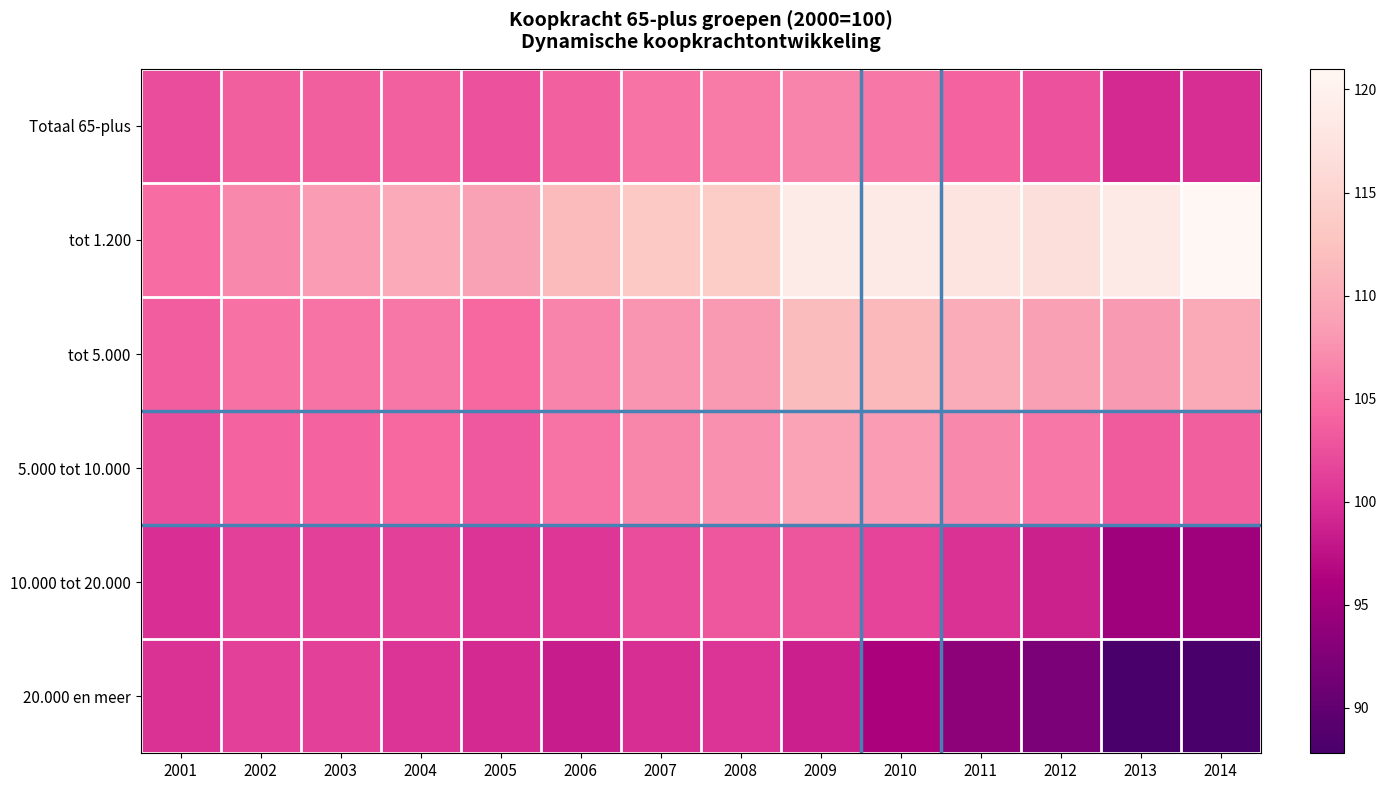

Rank the series at 2008 from highest to lowest value.

tot 1.200, tot 5.000, 5.000 tot 10.000, Totaal 65-plus, 10.000 tot 20.000, 20.000 en meer